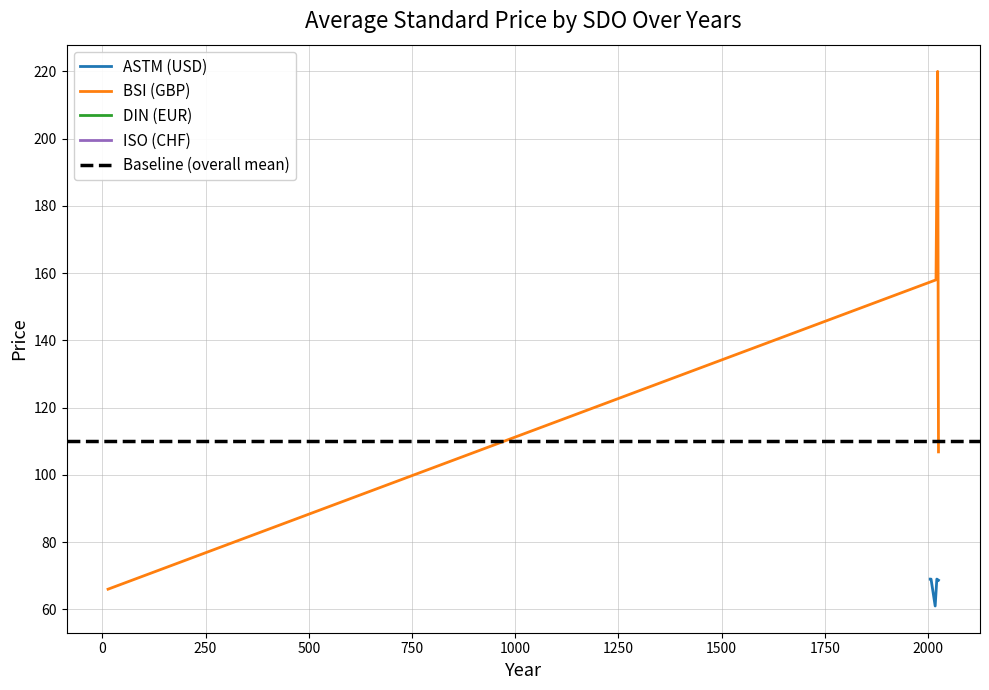

The value of ASTM (USD) at 2021 is 33.4. True or false?

False